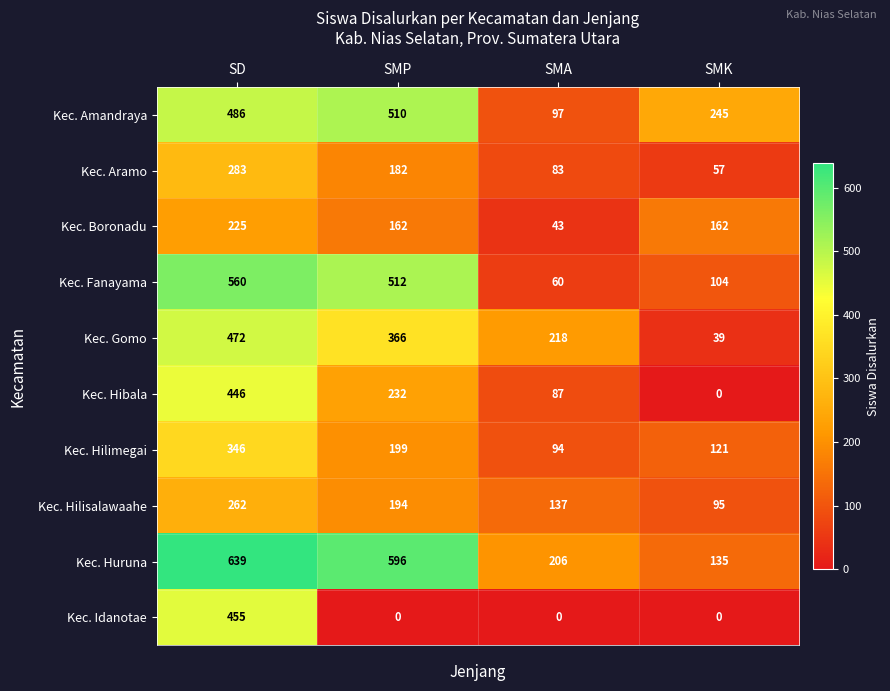

What is the difference between the highest and lowest values at SD?

414